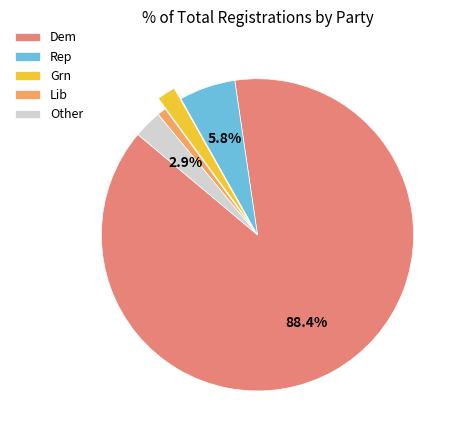

Rank the categories by value from lowest to highest.

Lib, Grn, Other, Rep, Dem